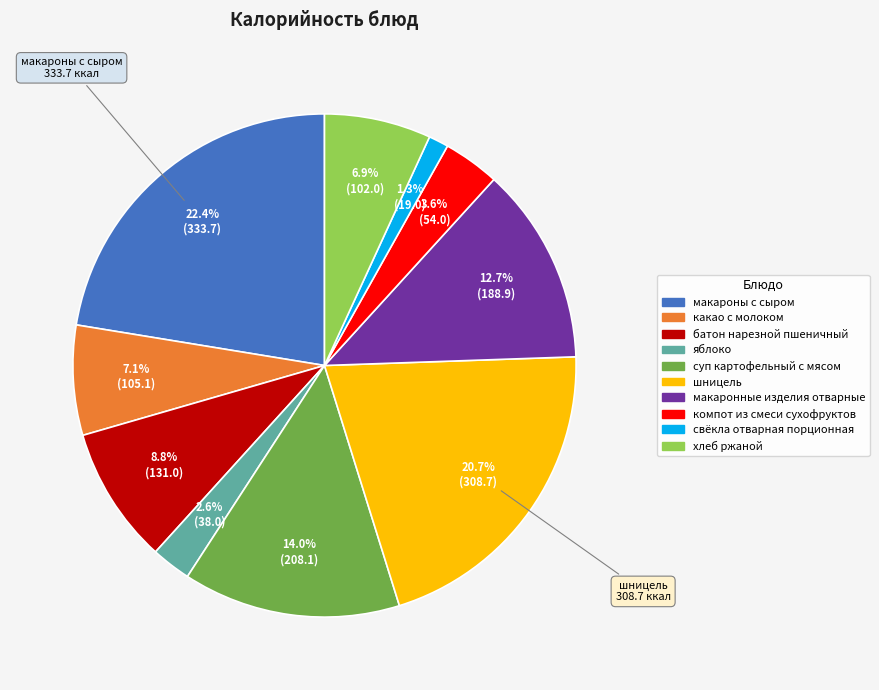

To the nearest percent, what is the difference between the яблоко and шницель slice percentages?

18%